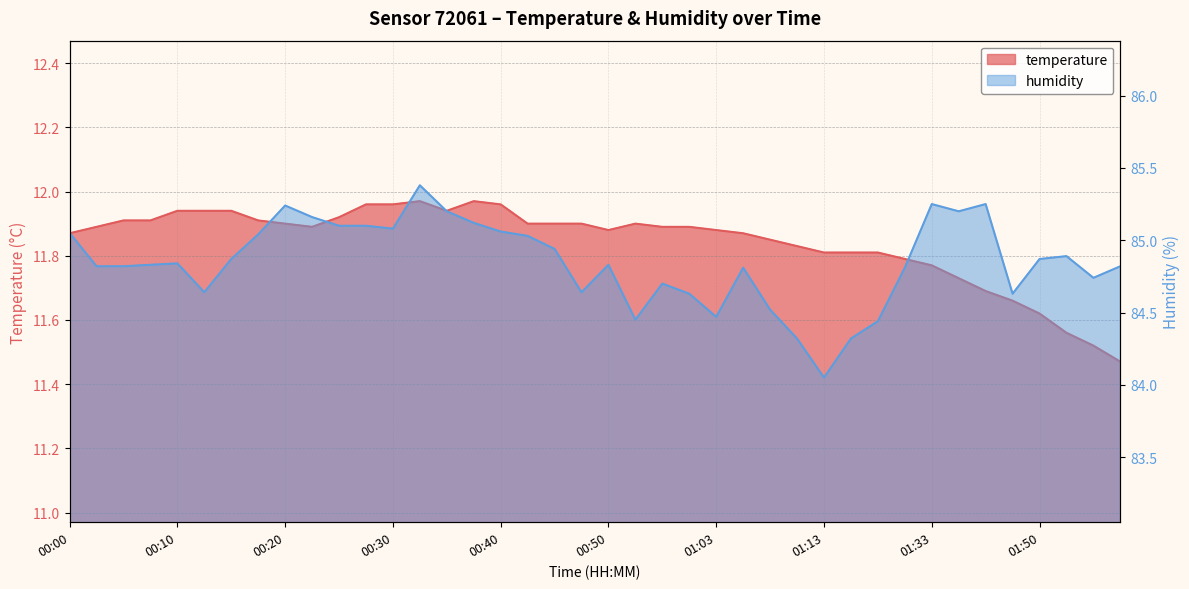

True or false: humidity has a value of 84.7 at 01:55.

True